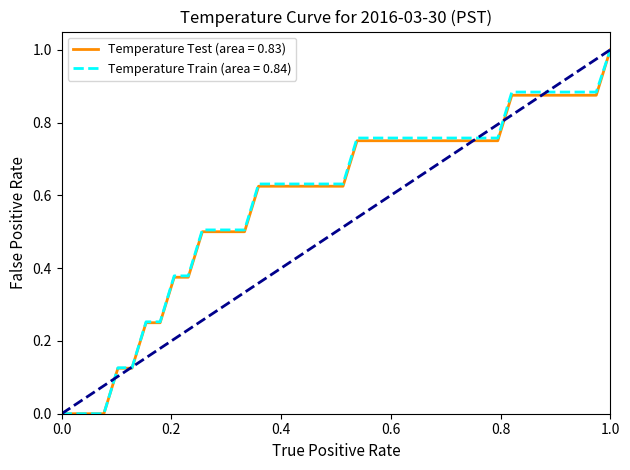

How many categories are shown in the chart?

40